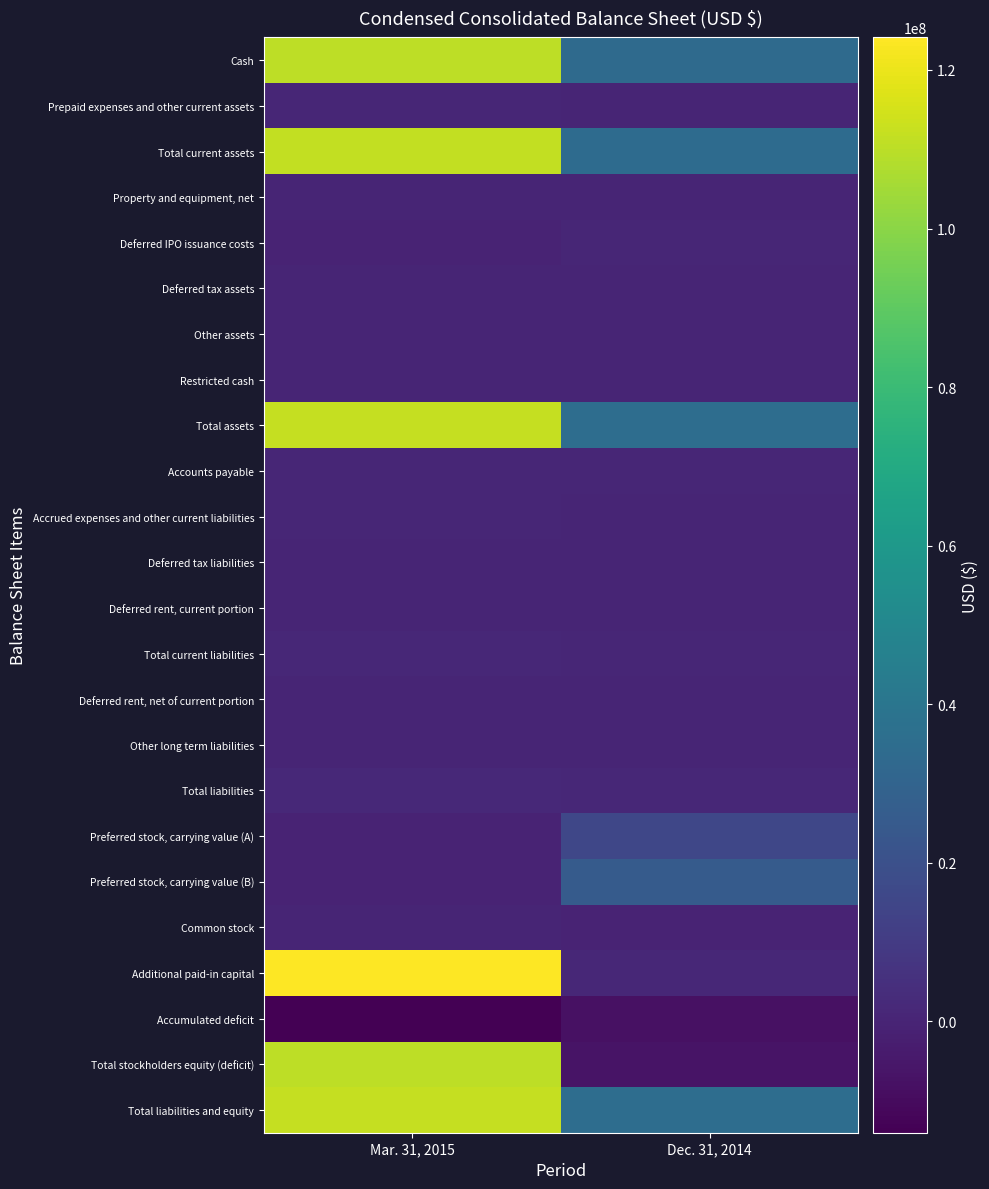

Reading left to right, what are all the values shown in this chart?

Cash: Mar. 31, 2015=110522454	Dec. 31, 2014=33854153
Prepaid expenses and other current assets: Mar. 31, 2015=1054674	Dec. 31, 2014=370396
Total current assets: Mar. 31, 2015=111577128	Dec. 31, 2014=34224549
Property and equipment, net: Mar. 31, 2015=104516	Dec. 31, 2014=85144
Deferred IPO issuance costs: Mar. 31, 2015=0	Dec. 31, 2014=1074794
Deferred tax assets: Mar. 31, 2015=50103	Dec. 31, 2014=50103
Other assets: Mar. 31, 2015=85200	Dec. 31, 2014=50000
Restricted cash: Mar. 31, 2015=126835	Dec. 31, 2014=126808
Total assets: Mar. 31, 2015=111943782	Dec. 31, 2014=35611398
Accounts payable: Mar. 31, 2015=567893	Dec. 31, 2014=578653
Accrued expenses and other current liabilities: Mar. 31, 2015=777524	Dec. 31, 2014=416524
Deferred tax liabilities: Mar. 31, 2015=50103	Dec. 31, 2014=50103
Deferred rent, current portion: Mar. 31, 2015=21881	Dec. 31, 2014=21881
Total current liabilities: Mar. 31, 2015=1417401	Dec. 31, 2014=1067161
Deferred rent, net of current portion: Mar. 31, 2015=29748	Dec. 31, 2014=35968
Other long term liabilities: Mar. 31, 2015=415442	Dec. 31, 2014=15442
Total liabilities: Mar. 31, 2015=1862591	Dec. 31, 2014=1118571
Preferred stock, carrying value (A): Mar. 31, 2015=0	Dec. 31, 2014=15637032
Preferred stock, carrying value (B): Mar. 31, 2015=0	Dec. 31, 2014=25394135
Common stock: Mar. 31, 2015=1493	Dec. 31, 2014=221
Additional paid-in capital: Mar. 31, 2015=124108139	Dec. 31, 2014=1472299
Accumulated deficit: Mar. 31, 2015=-14028441	Dec. 31, 2014=-8010860
Total stockholders equity (deficit): Mar. 31, 2015=110081191	Dec. 31, 2014=-6538340
Total liabilities and equity: Mar. 31, 2015=111943782	Dec. 31, 2014=35611398